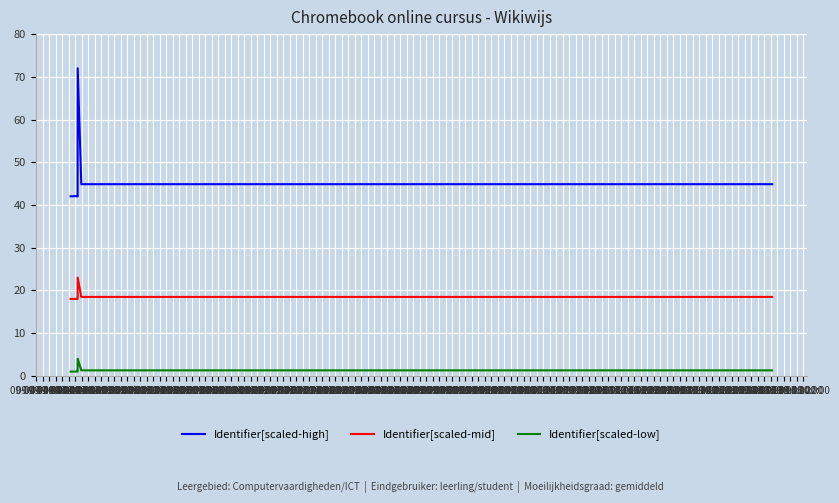

Rank the series at 09-05 06:00 from highest to lowest value.

Identifier[scaled-high], Identifier[scaled-mid], Identifier[scaled-low]